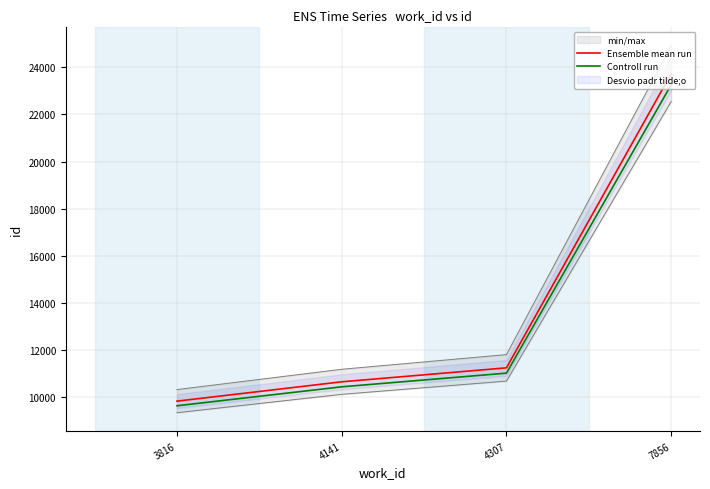

What is the average value of the Ensemble mean run series?

13860.2